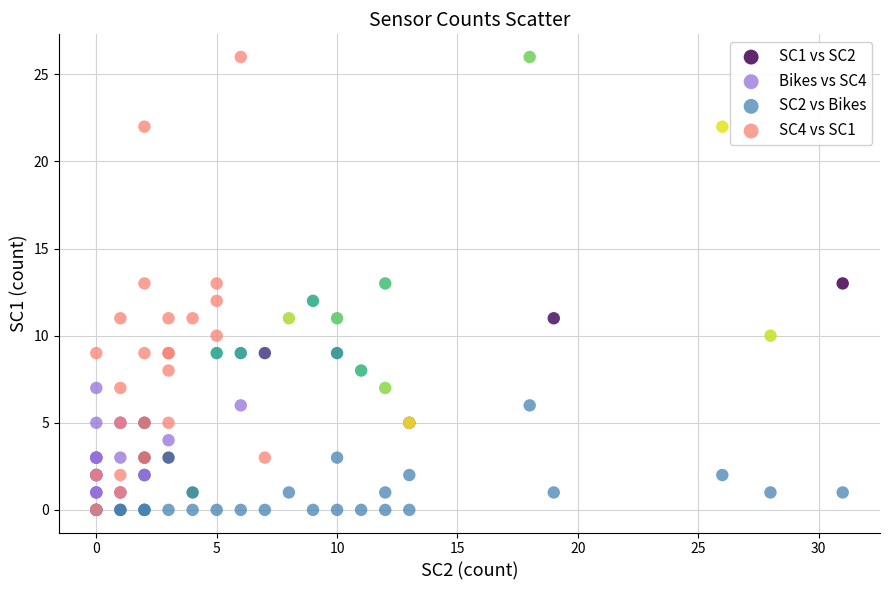

What are all the series names shown in the legend?

SC1 vs SC2, Bikes vs SC4, SC2 vs Bikes, SC4 vs SC1